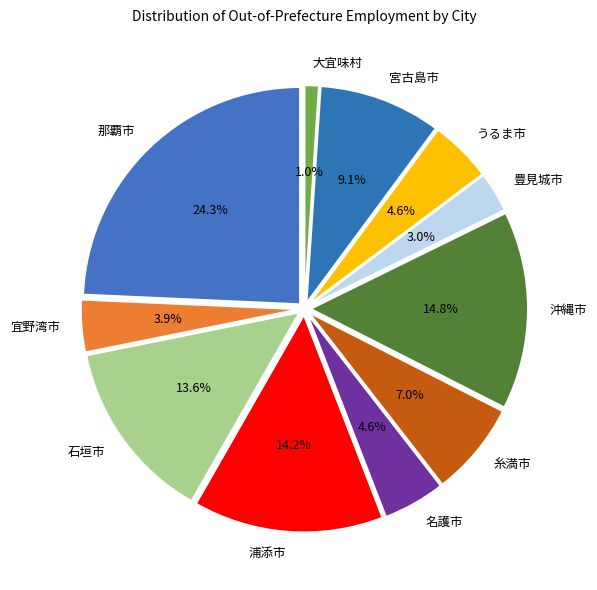

To the nearest percent, what portion does 大宜味村 represent?

1%